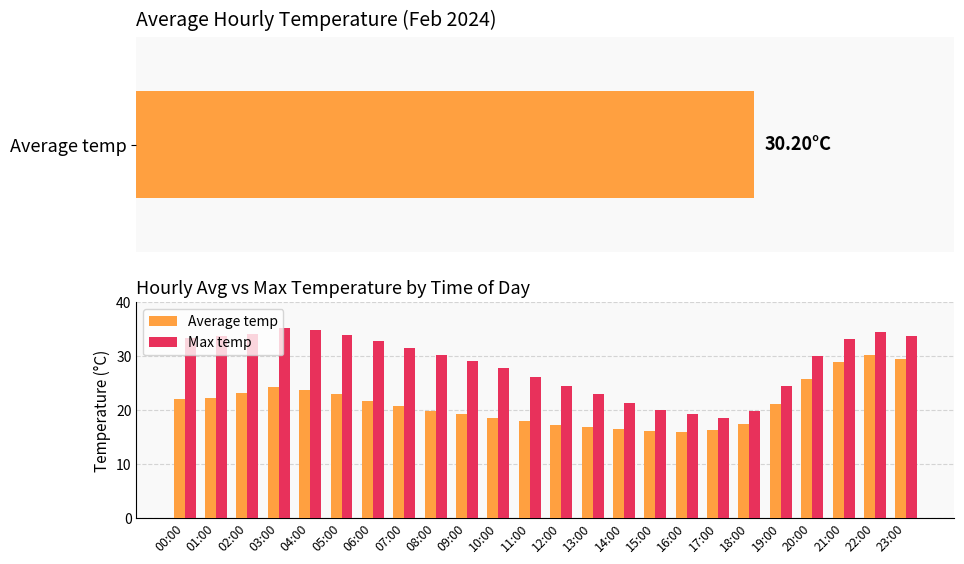

Between 03:00 and 23:00, which is larger?

23:00